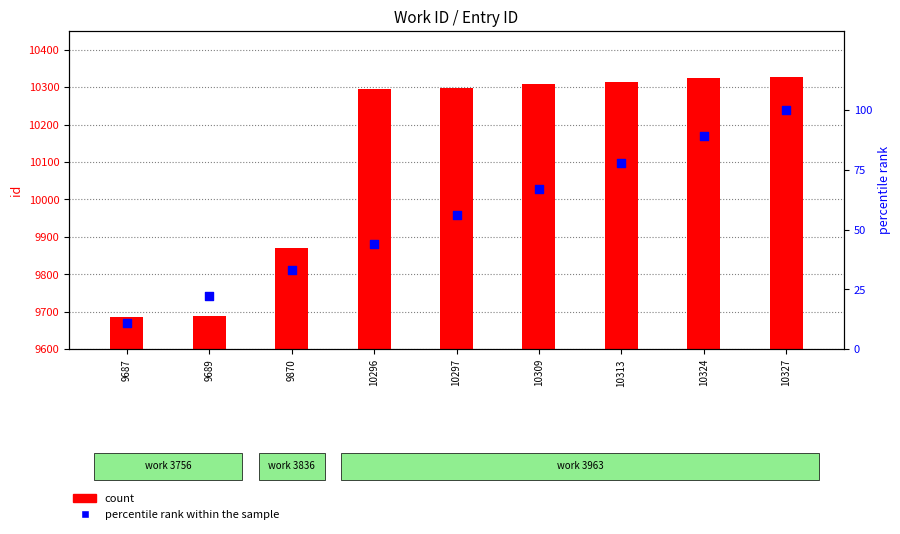

Which series contains the highest Y value?

count